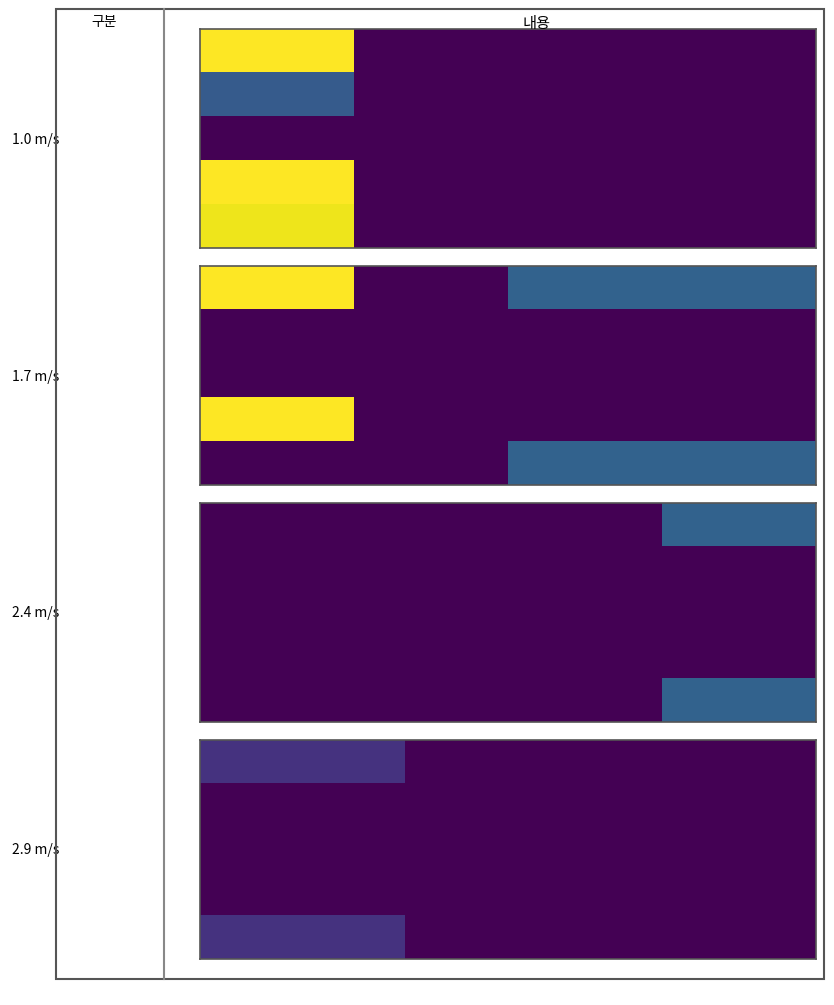

What is the sum of all Затверджено values?

576